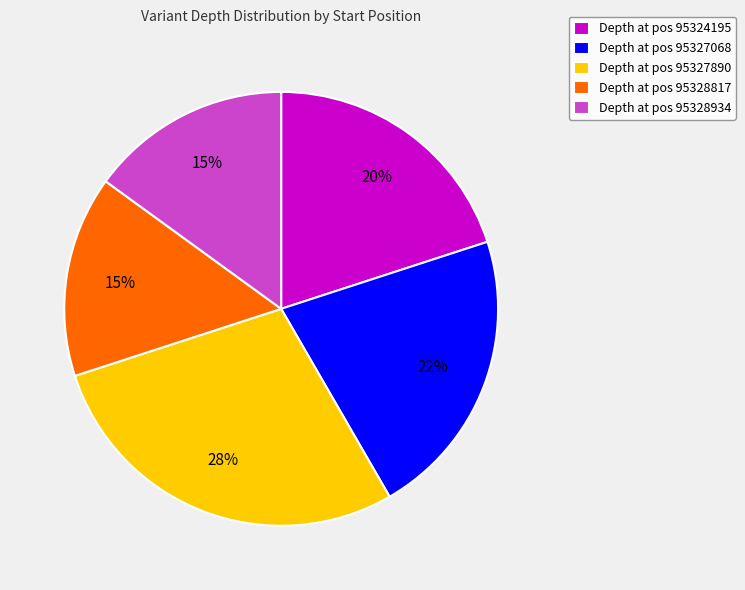

True or false: Depth at pos 95327890 accounts for 28% of the total.

True